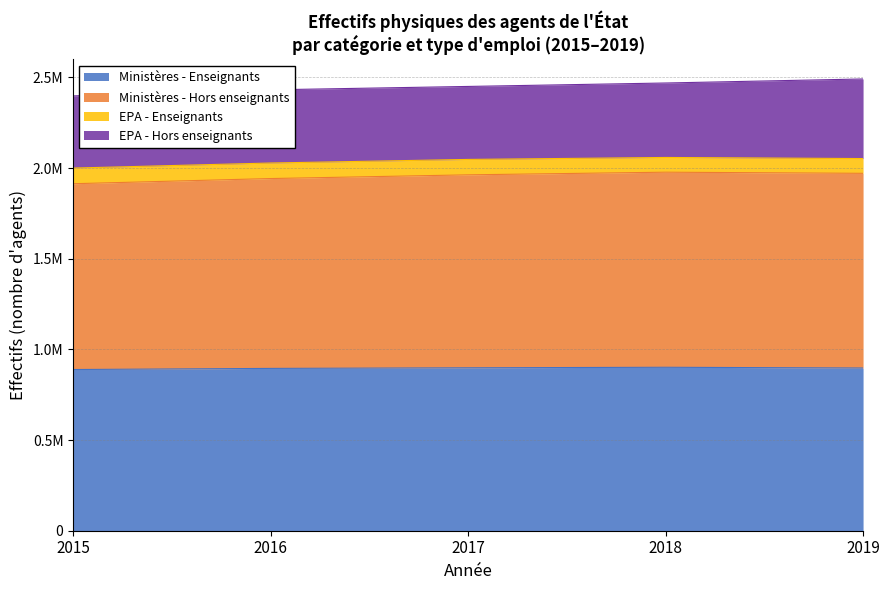

The Ministères - Enseignants series shows 1556494 at 2017. True or false?

False